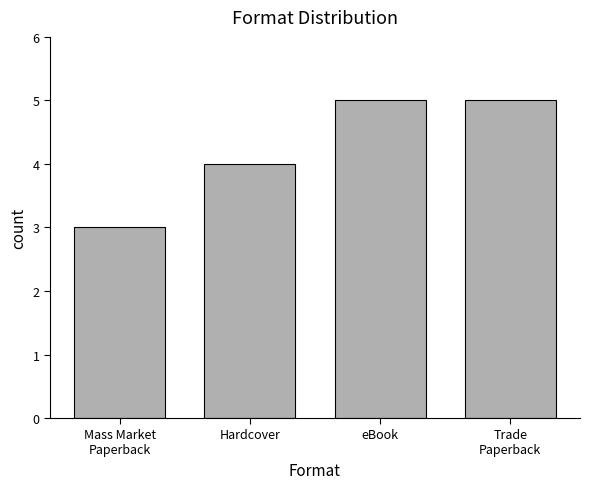

Between Hardcover and eBook, which is larger?

eBook